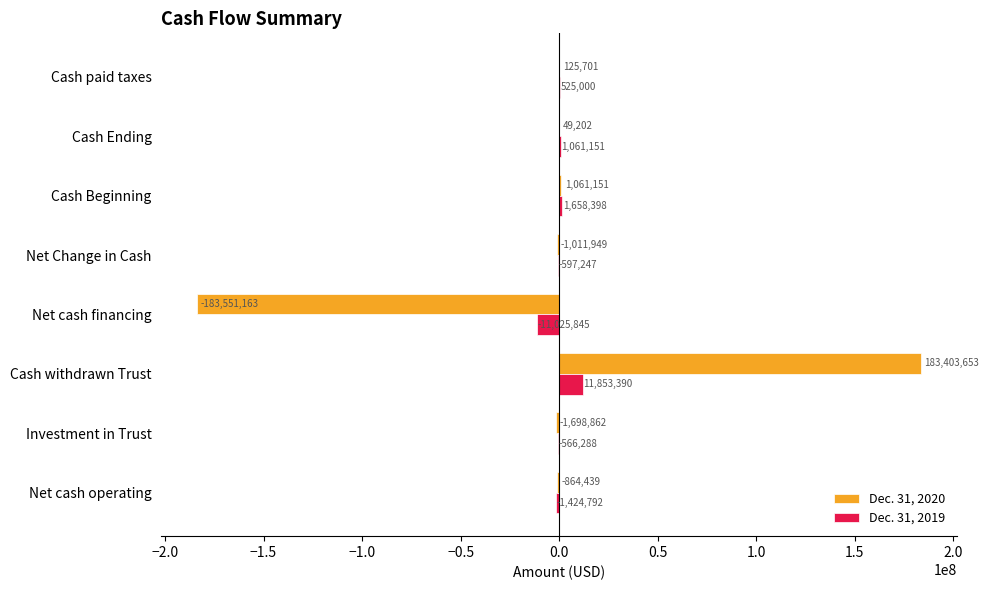

The Dec. 31, 2019 series shows -1424792 at Net cash operating. True or false?

True